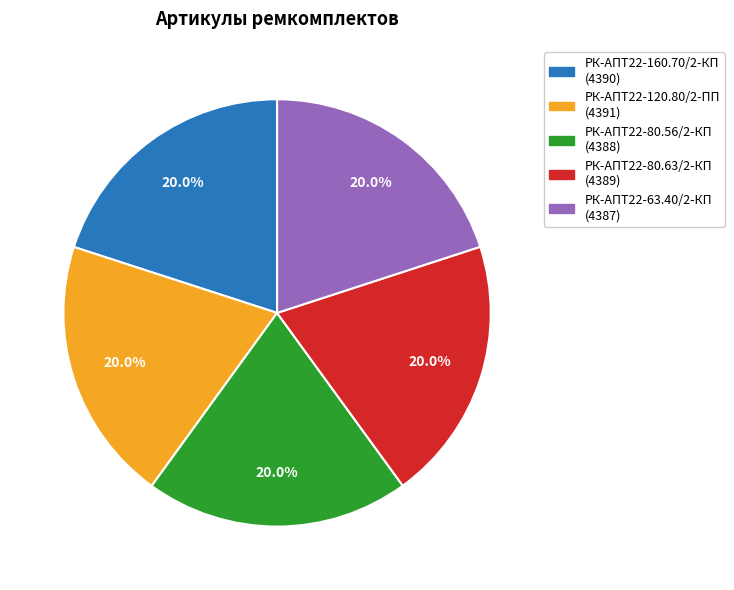

To the nearest percent, what portion does РК-АПТ22-80.63/2-КП represent?

20%